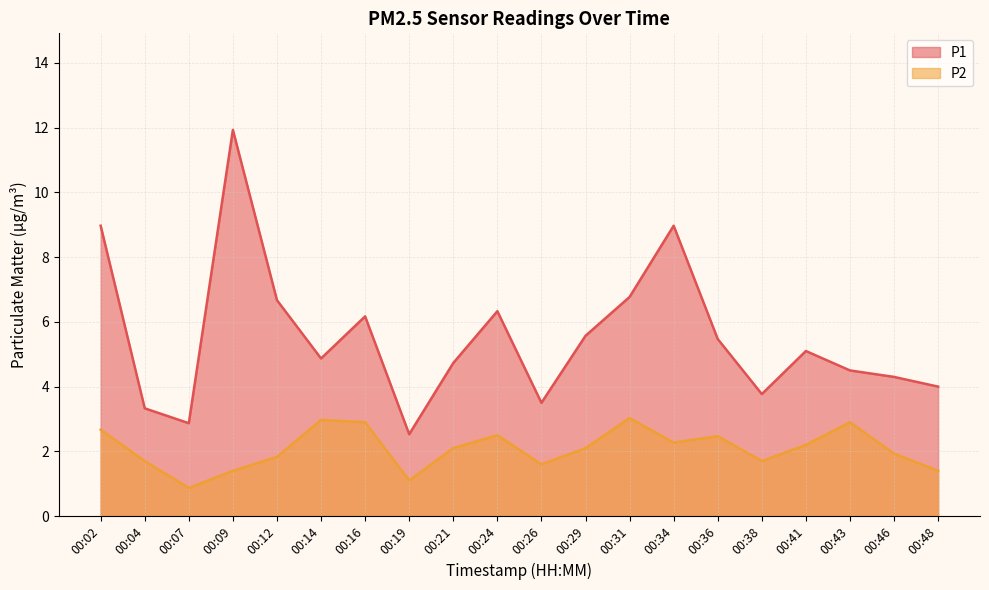

At how many categories does at least one series exceed 5?

10